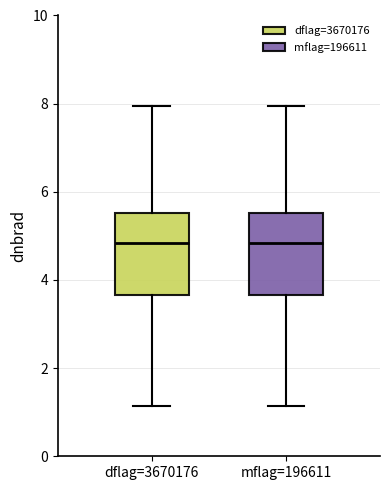

Reading left to right, read every box against the y-axis: the position of its median line, the range the box covers, and the ends of its whiskers. The values are not printed on the chart, so give them approximately, as read against the axis.

dflag=3670176: median 4.8, box 3.6 to 5.6, whiskers 1.2 to 8.0
mflag=196611: median 4.8, box 3.6 to 5.6, whiskers 1.2 to 8.0